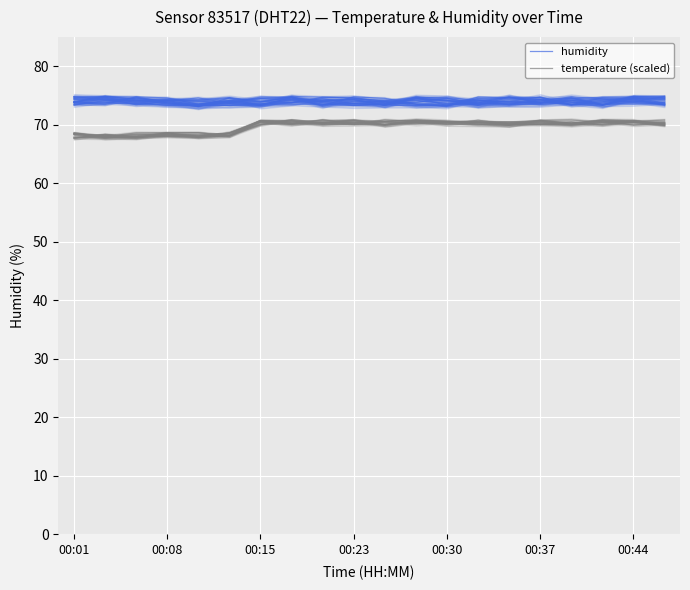

What is the minimum value for temperature (scaled)?

67.8